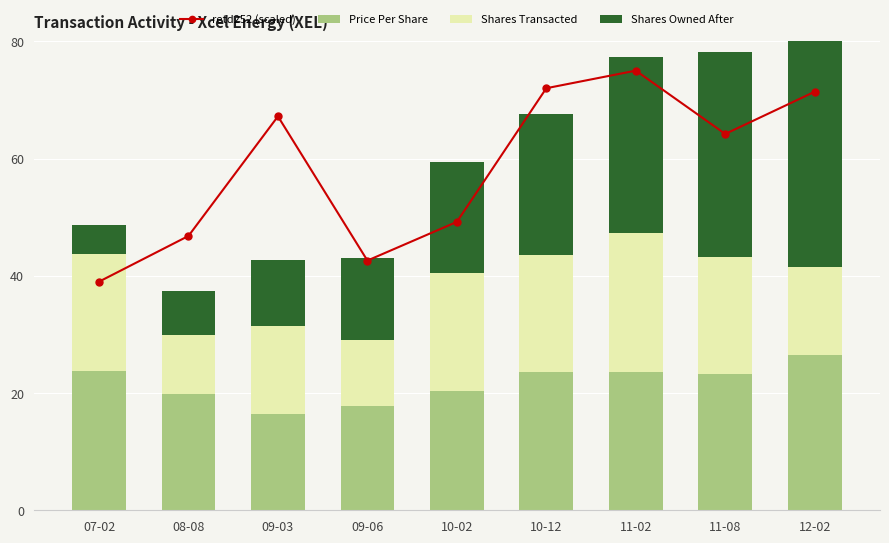

At which category is the sum across all series the highest?

11-02